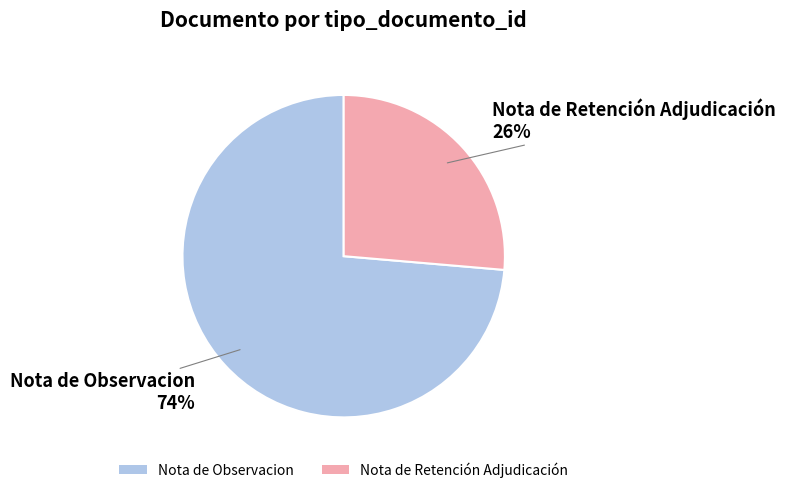

What is the majority slice?

Nota de Observacion